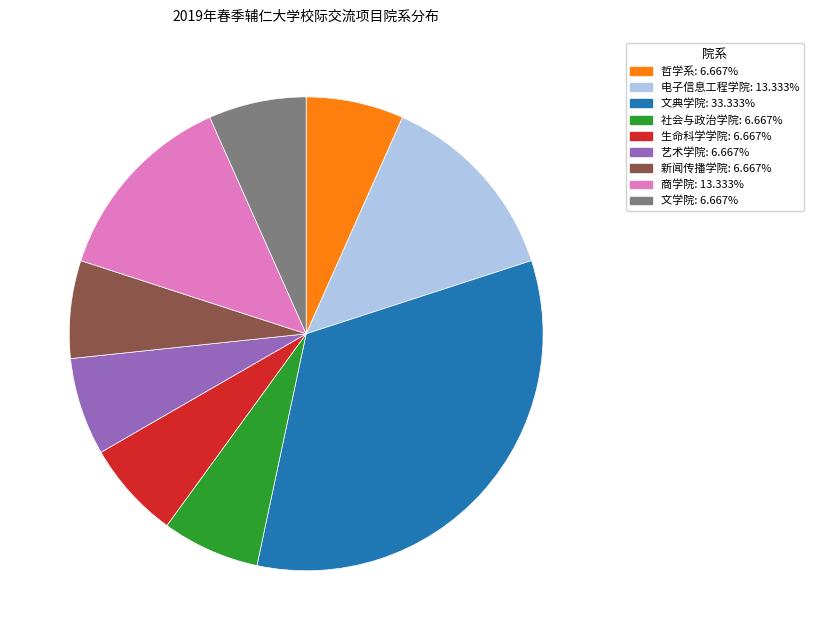

Is it true that 文典学院 is 33% of the pie?

True